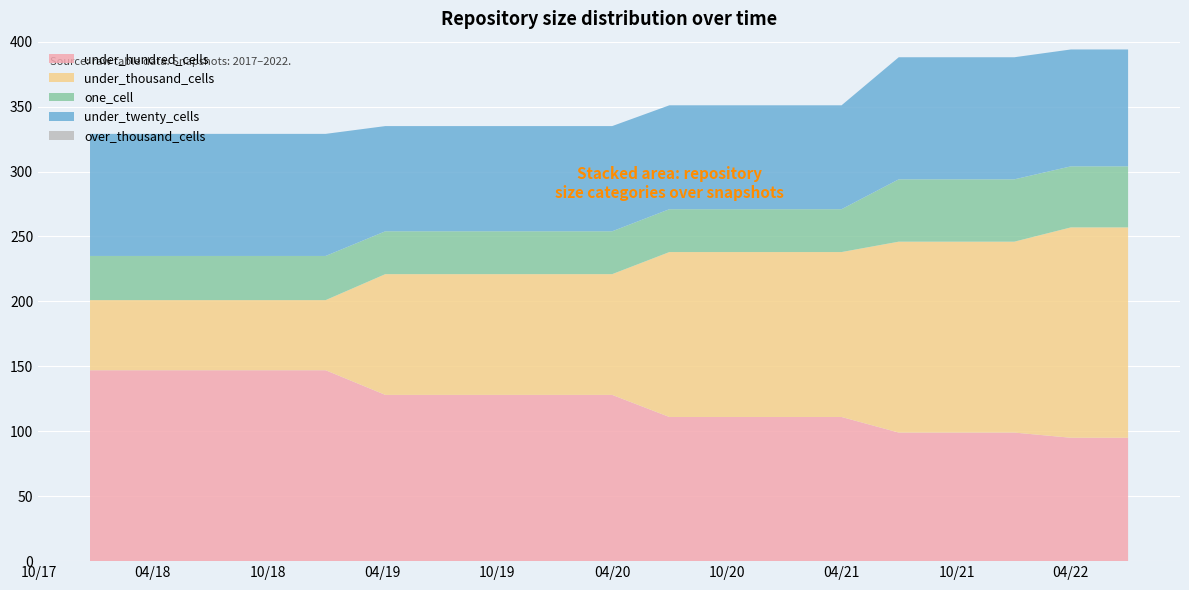

Reading right to left, what are all the values shown in this chart?

under_hundred_cells: 95	95	99	99	99	111	111	111	111	128	128	128	128	128	147	147	147	147	147
under_thousand_cells: 162	162	147	147	147	127	127	127	127	93	93	93	93	93	54	54	54	54	54
one_cell: 47	47	48	48	48	33	33	33	33	33	33	33	33	33	34	34	34	34	34
under_twenty_cells: 90	90	94	94	94	80	80	80	80	81	81	81	81	81	94	94	94	94	94
over_thousand_cells: 0	0	0	0	0	0	0	0	0	0	0	0	0	0	0	0	0	0	0